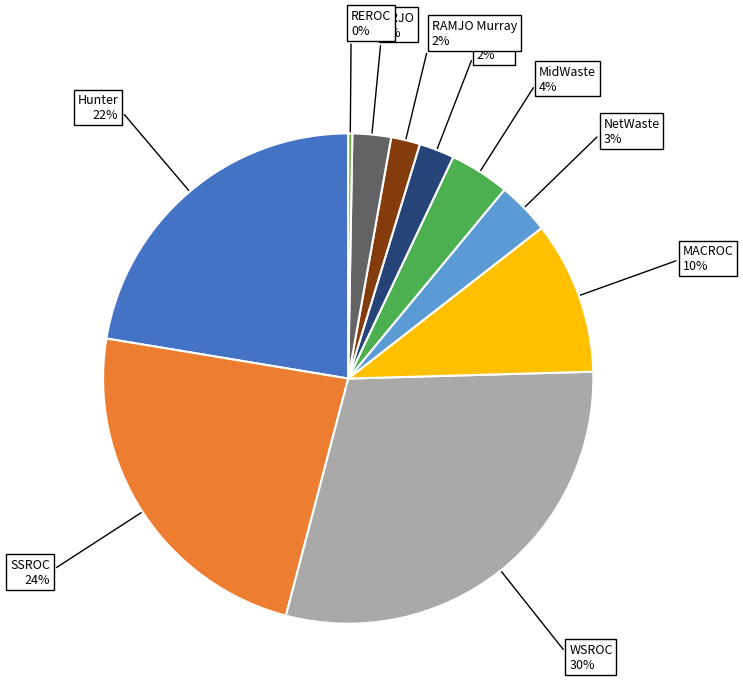

Which slice is the largest?

WSROC